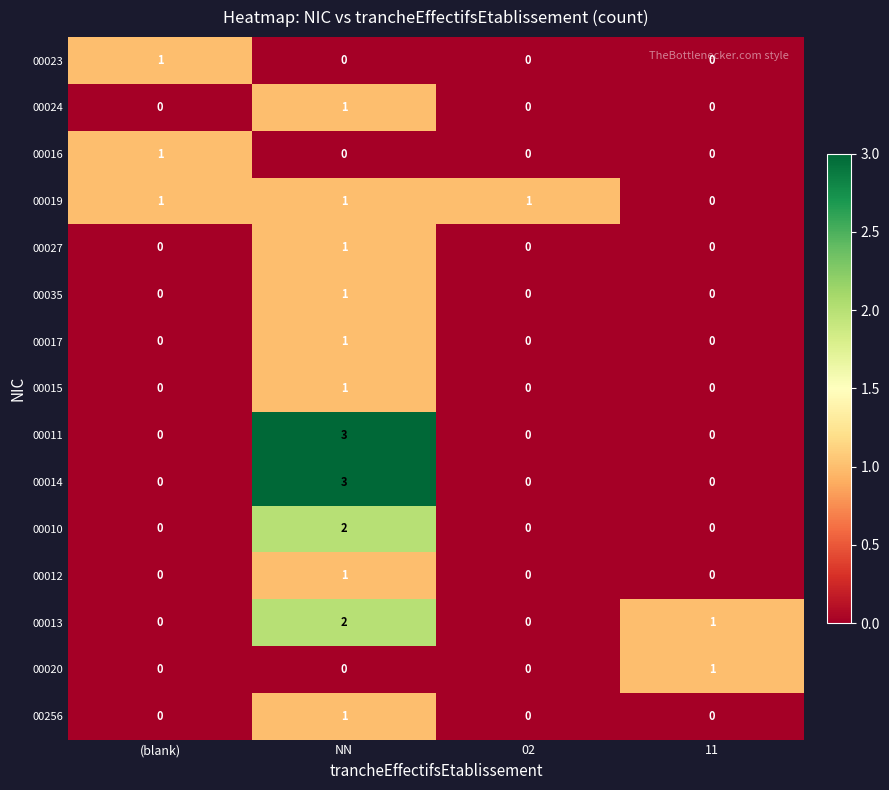

Count the 00035 values in the range 0 to 1.

4